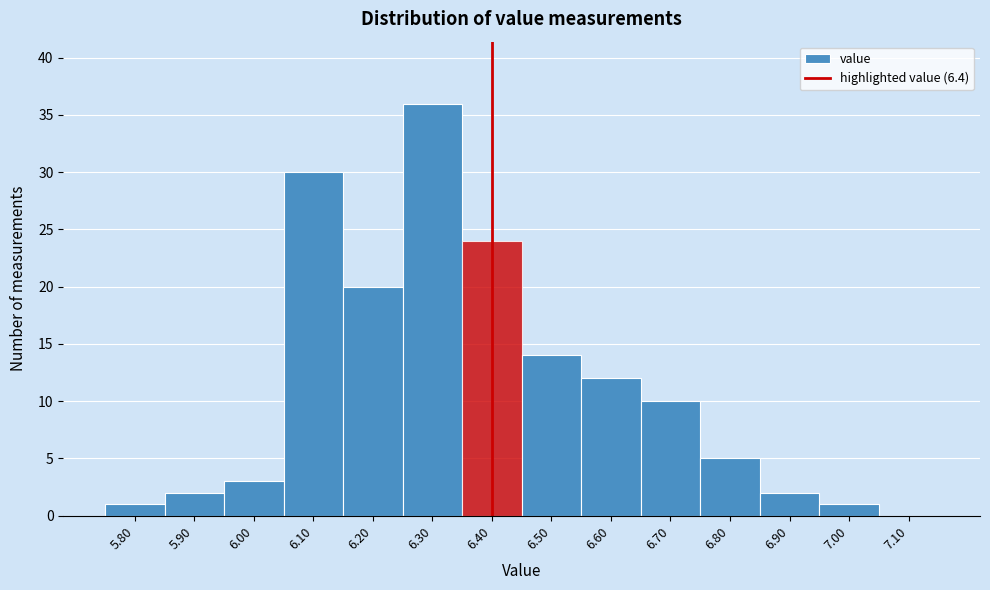

How tall is the bar that spans 6.85 to 6.95 on the x-axis? The values are not printed on the chart, so give them approximately, as read against the axis.

2